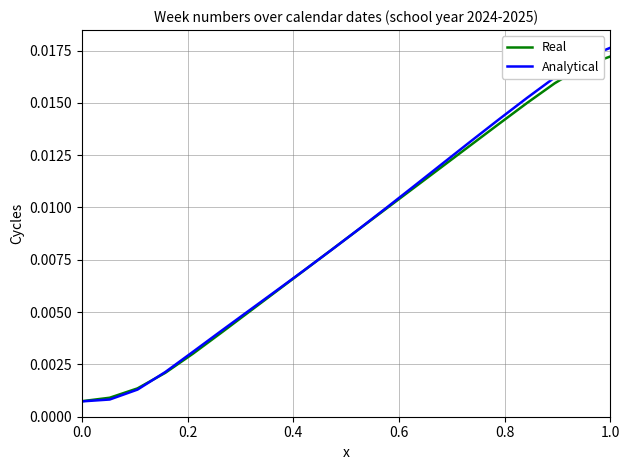

Which series has the widest spread of values?

Analytical